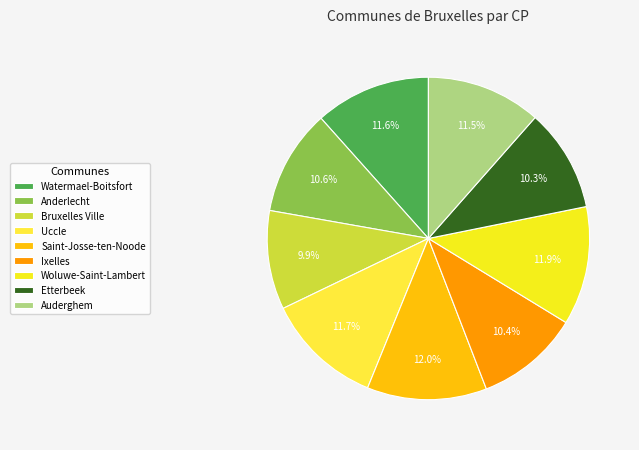

Approximately how many times larger is the value at Ixelles compared to Saint-Josse-ten-Noode?

0.9